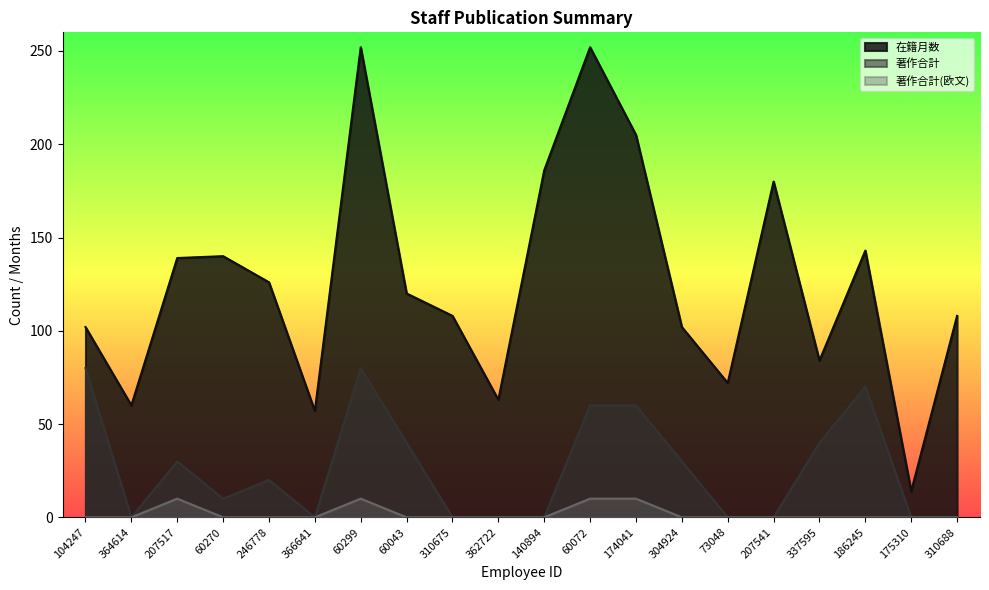

What are all the series names shown in the legend?

在籍月数, 著作合計, 著作合計(欧文)